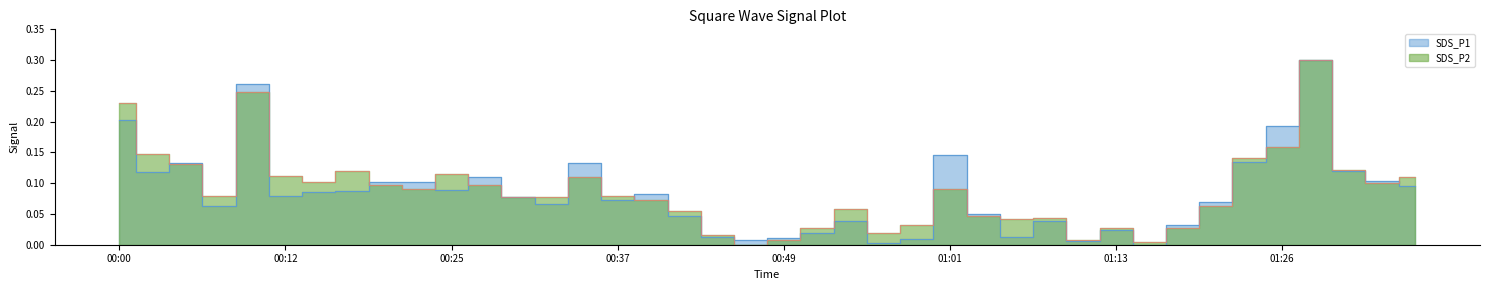

What value does the SDS_P2 series have at 00:08?

0.1